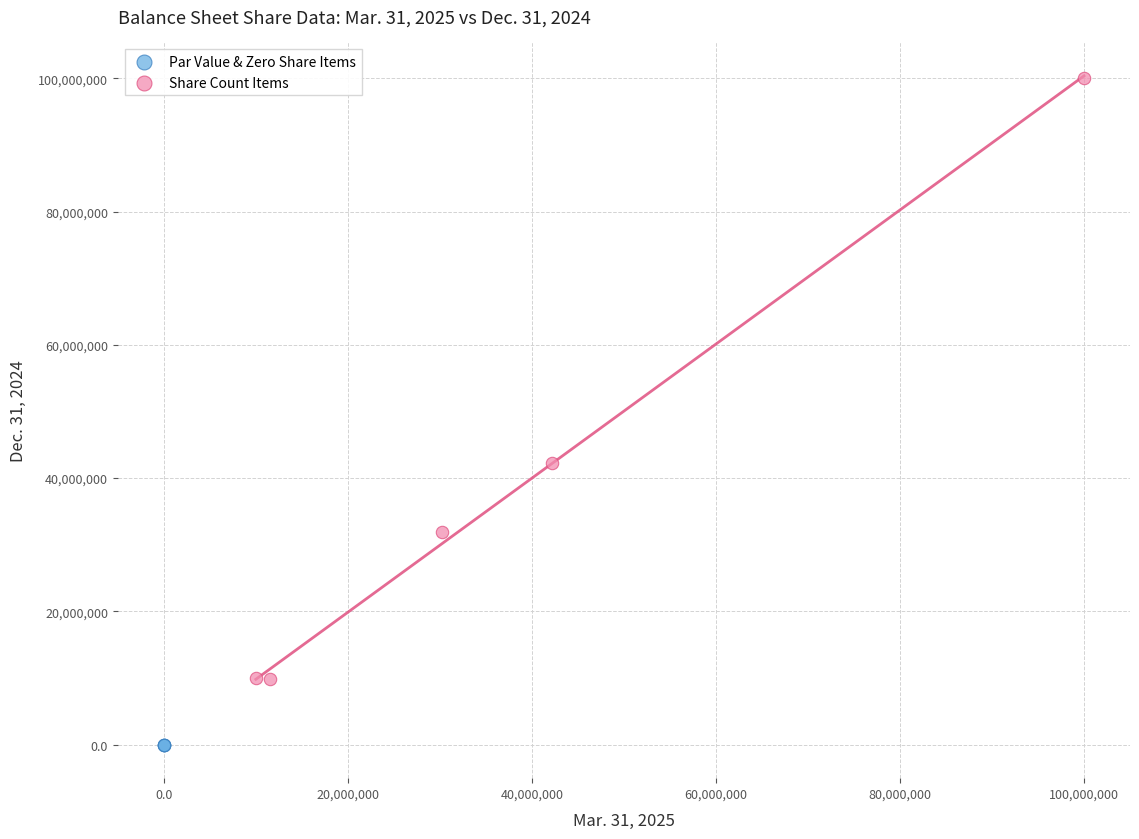

Which series reaches the maximum Y coordinate?

Share Count Items